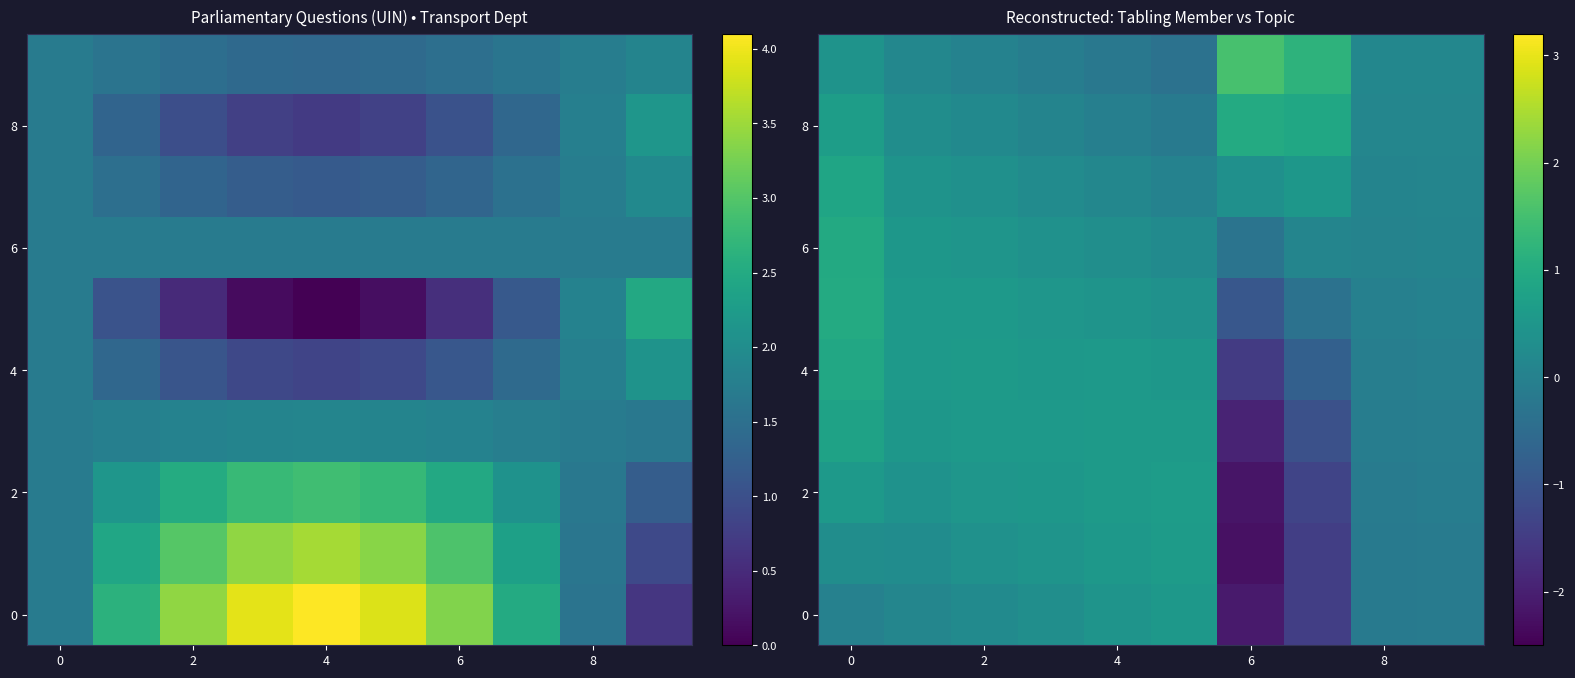

How many values in the 2 series are below 0?

4